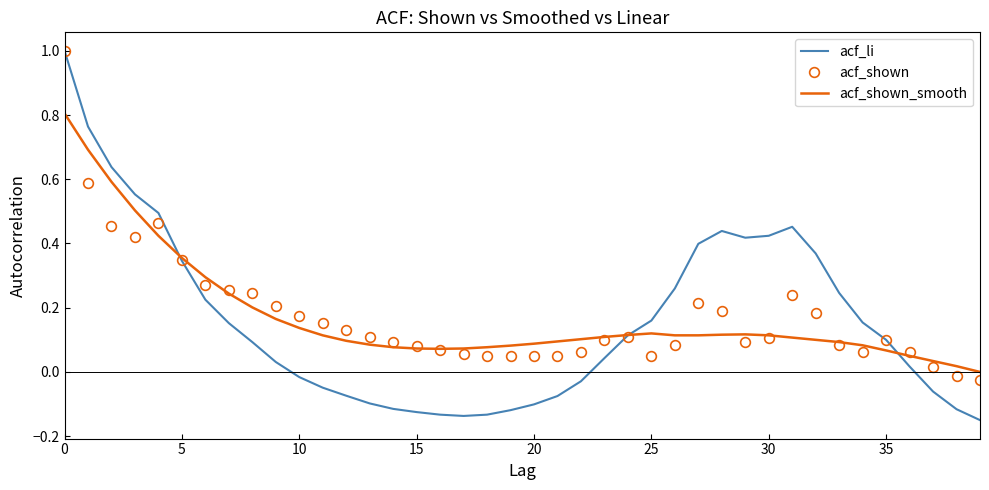

What is the maximum value for acf_li?

1.0